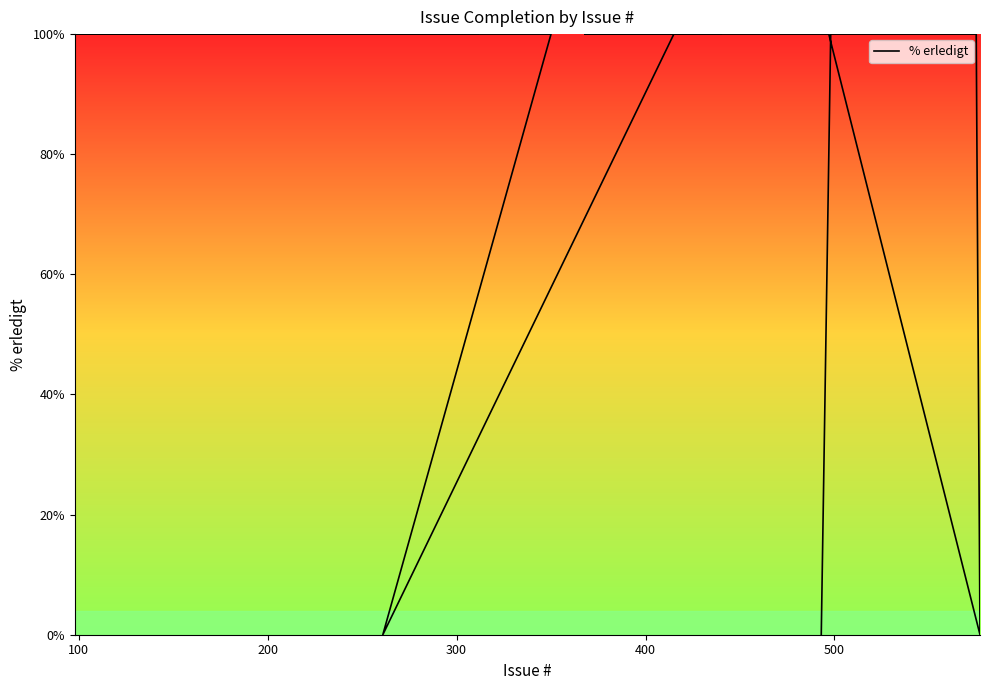

What is the maximum value shown in the chart?

100